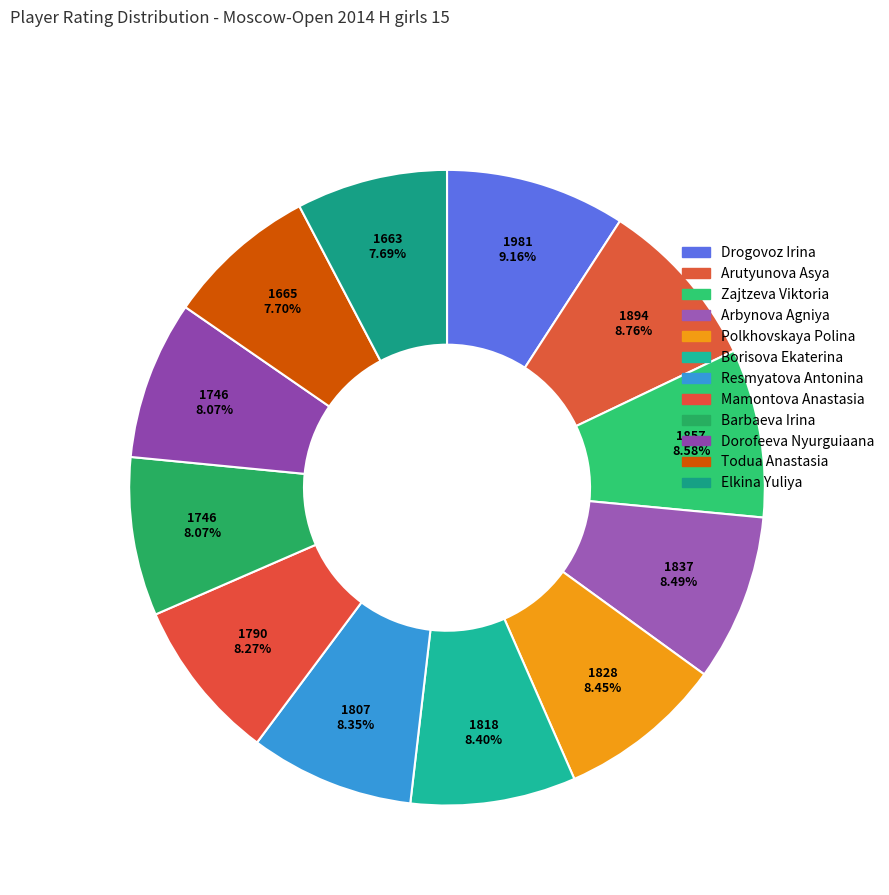

Do Barbaeva Irina and Drogovoz Irina together represent more than half of the pie?

No